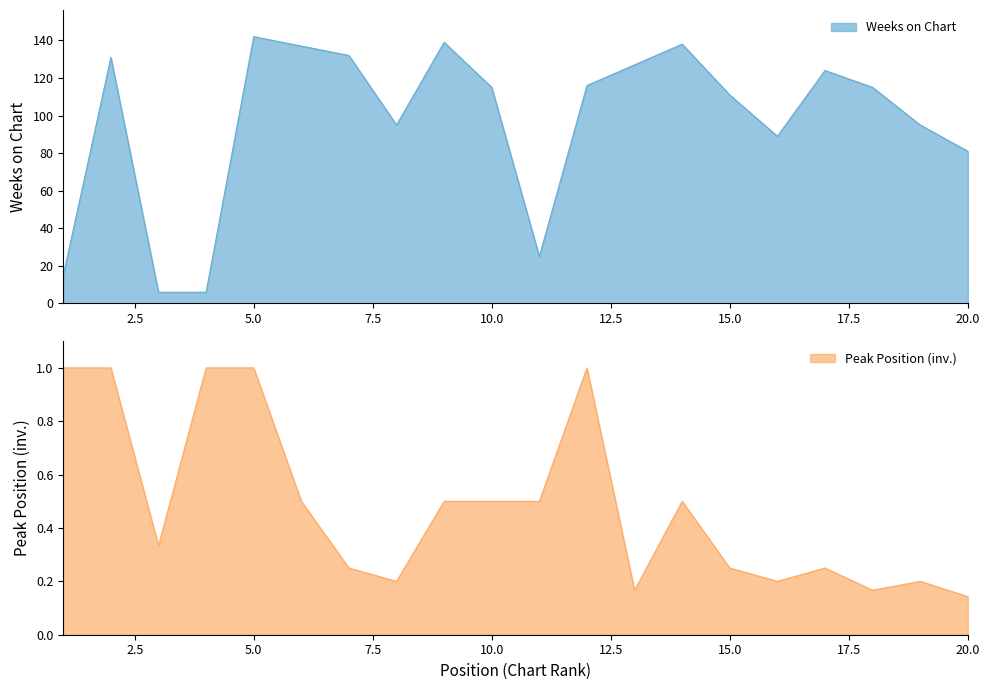

What is the greatest value displayed?

142